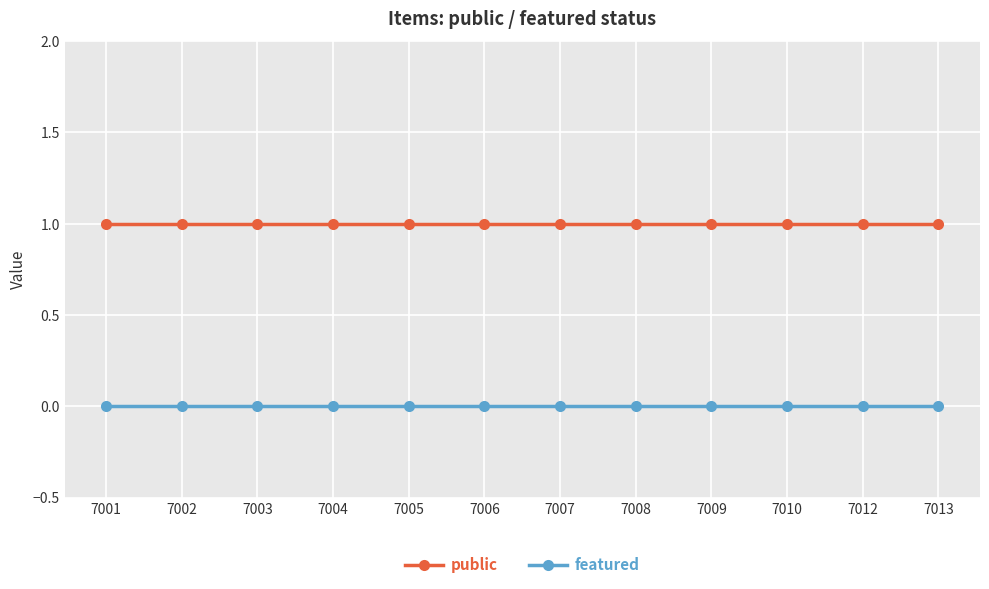

True or false: featured has a value of 0 at 7001.

True